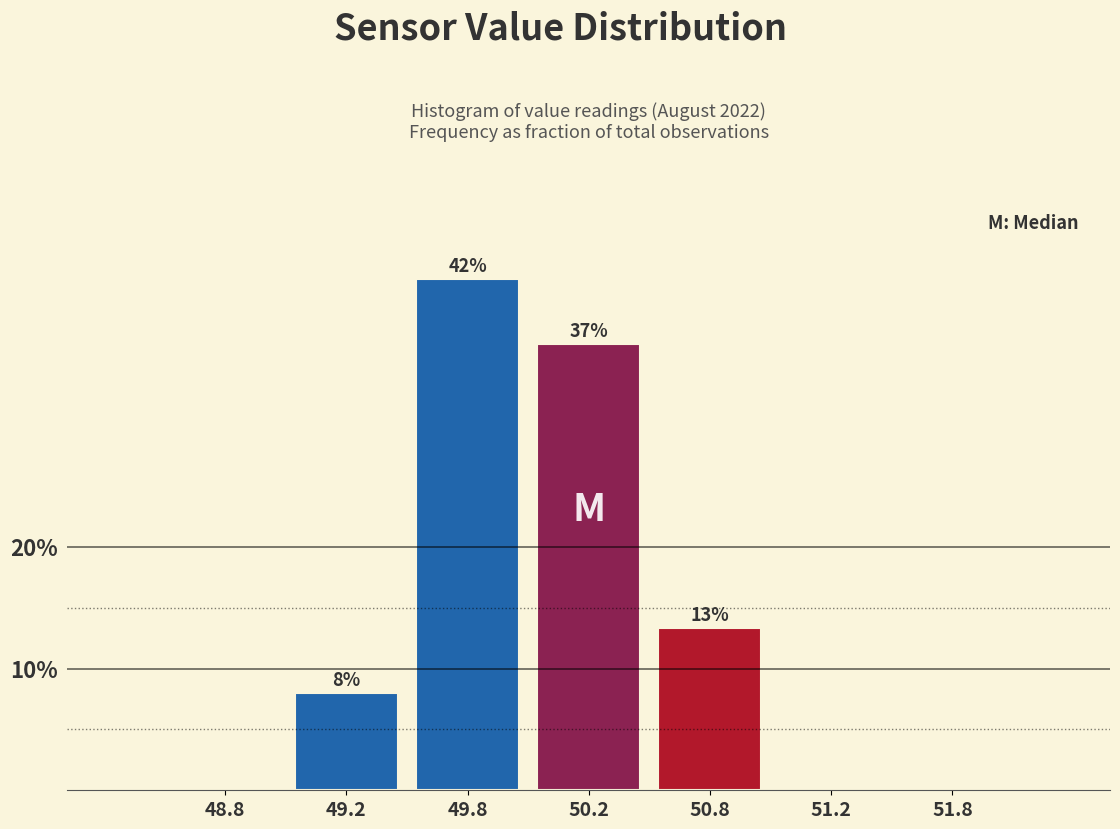

Are the bars horizontal?

No